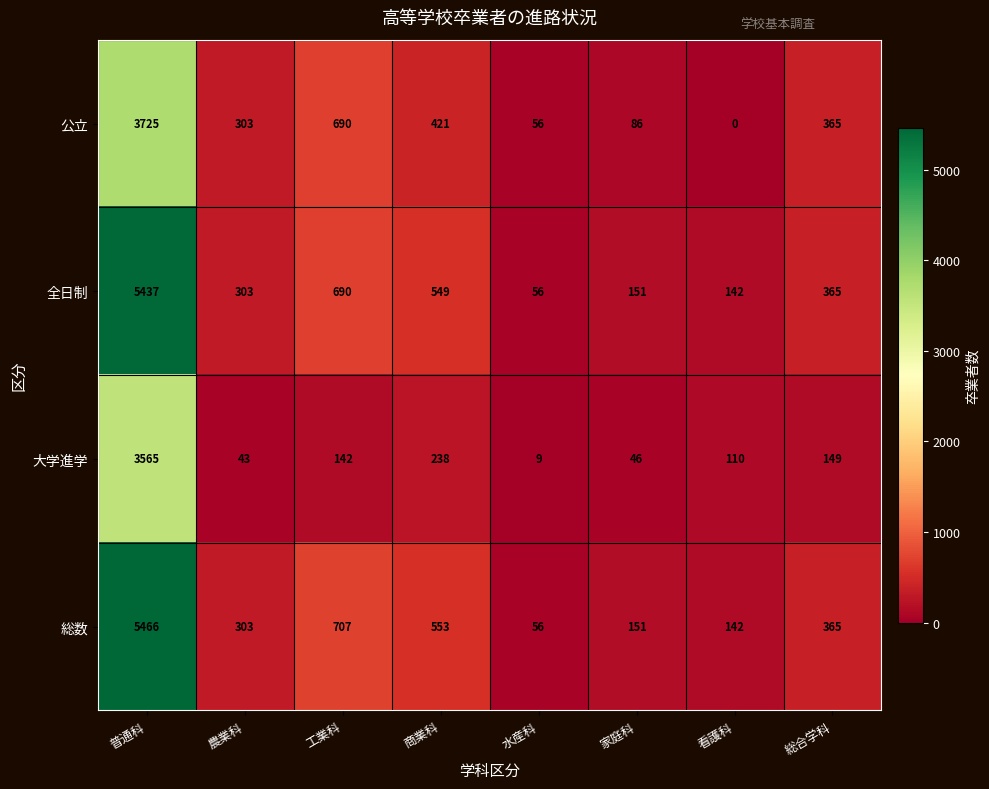

Rank the series by their maximum value, from highest to lowest.

総数, 全日制, 公立, 大学進学